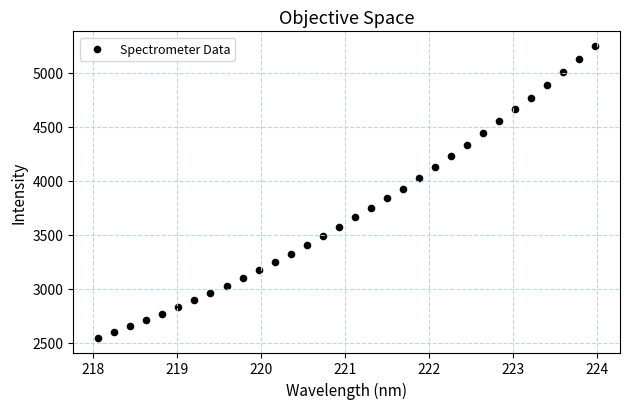

What is the range of X values (max minus min)?

5.9